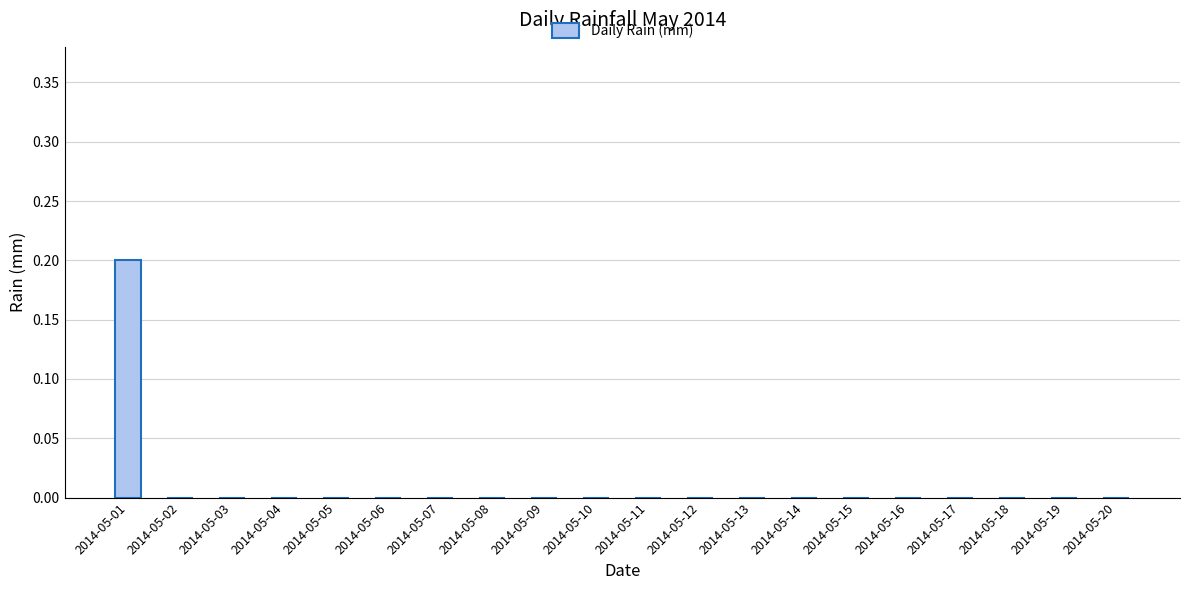

Which has a higher value, 2014-05-05 or 2014-05-01?

2014-05-01